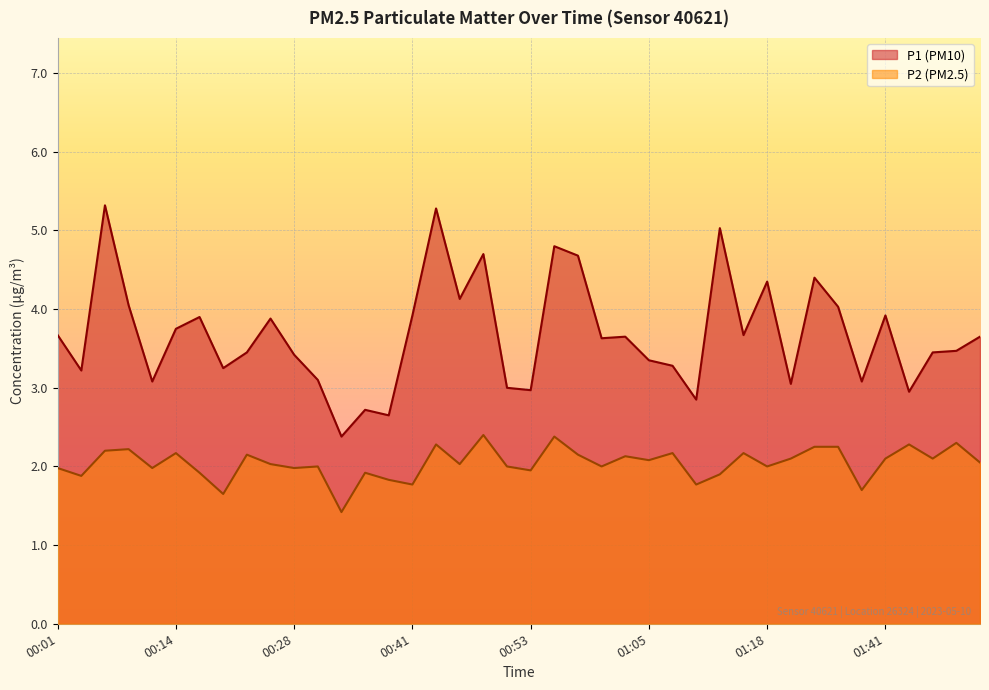

Reading right to left, what are all the values shown in this chart?

P1: 3.6	3.5	3.5	3.0	3.9	3.1	4.0	4.4	3.0	4.3	3.7	5.0	2.9	3.3	3.4	3.6	3.6	4.7	4.8	3.0	3.0	4.7	4.1	5.3	3.9	2.6	2.7	2.4	3.1	3.4	3.9	3.5	3.2	3.9	3.8	3.1	4.0	5.3	3.2	3.7
P2: 2.0	2.3	2.1	2.3	2.1	1.7	2.2	2.2	2.1	2.0	2.2	1.9	1.8	2.2	2.1	2.1	2.0	2.1	2.4	1.9	2.0	2.4	2.0	2.3	1.8	1.8	1.9	1.4	2.0	2.0	2.0	2.1	1.6	1.9	2.2	2.0	2.2	2.2	1.9	2.0